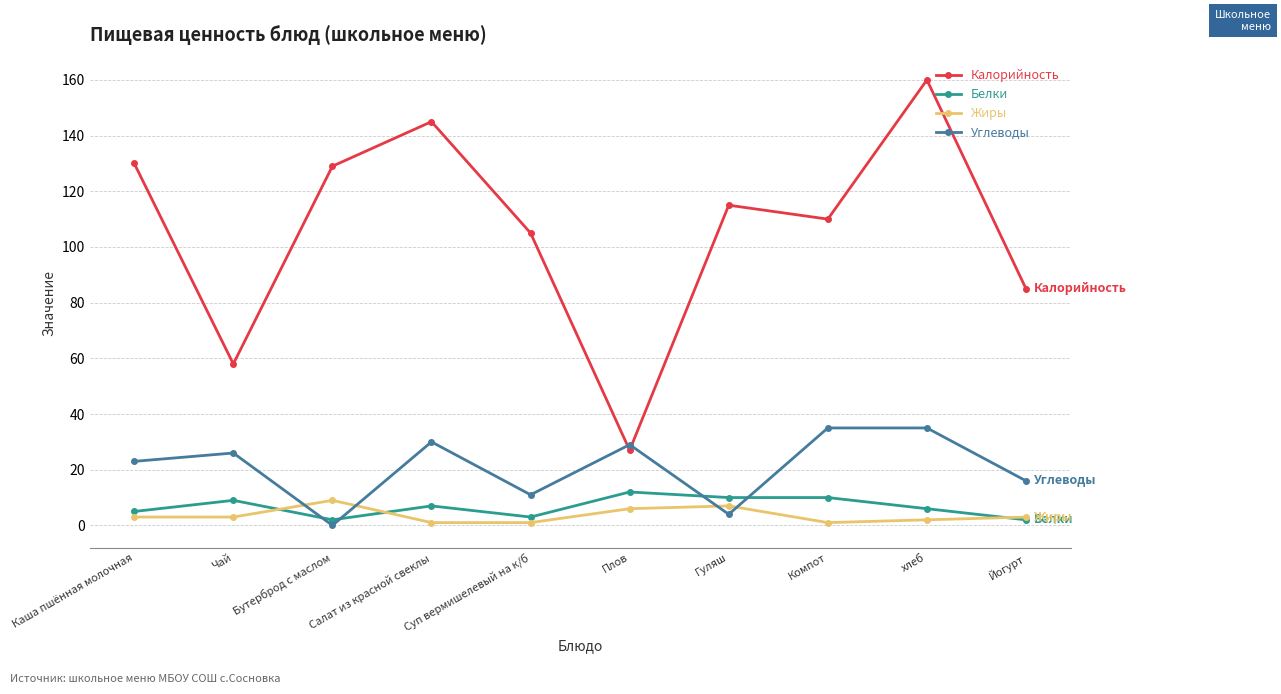

Reading left to right, extract all data points from this chart.

Калорийность: Каша пшённая молочная=130	Чай=58	Бутерброд с маслом=129	Салат из красной свеклы=145	Суп вермишелевый на к/б=105	Плов=27	Гуляш=115	Компот=110	хлеб=160	Йогурт=85
Белки: Каша пшённая молочная=5	Чай=9	Бутерброд с маслом=2	Салат из красной свеклы=7	Суп вермишелевый на к/б=3	Плов=12	Гуляш=10	Компот=10	хлеб=6	Йогурт=2
Жиры: Каша пшённая молочная=3	Чай=3	Бутерброд с маслом=9	Салат из красной свеклы=1	Суп вермишелевый на к/б=1	Плов=6	Гуляш=7	Компот=1	хлеб=2	Йогурт=3
Углеводы: Каша пшённая молочная=23	Чай=26	Бутерброд с маслом=0	Салат из красной свеклы=30	Суп вермишелевый на к/б=11	Плов=29	Гуляш=4	Компот=35	хлеб=35	Йогурт=16